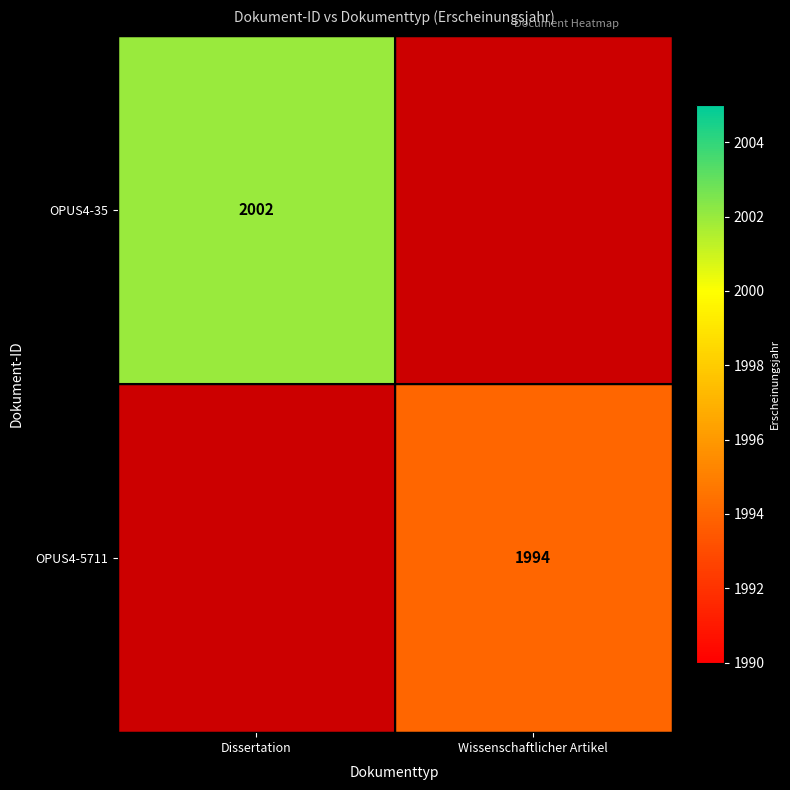

Is the value of OPUS4-5711 at Wissenschaftlicher Artikel greater than the value of OPUS4-35 at Dissertation?

No